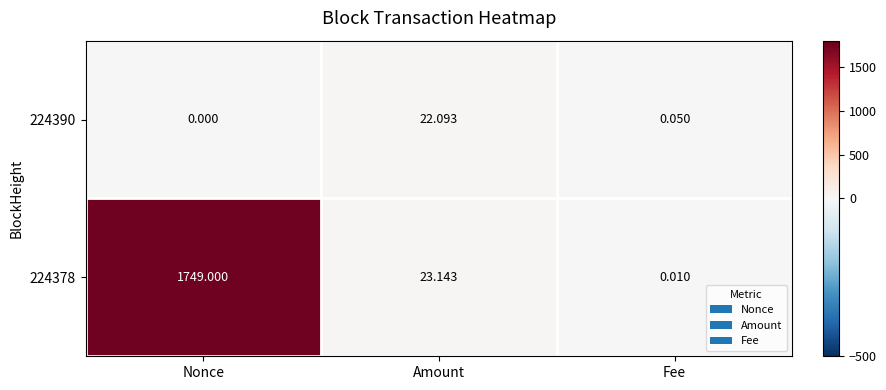

Which series has the largest range (max minus min)?

224378